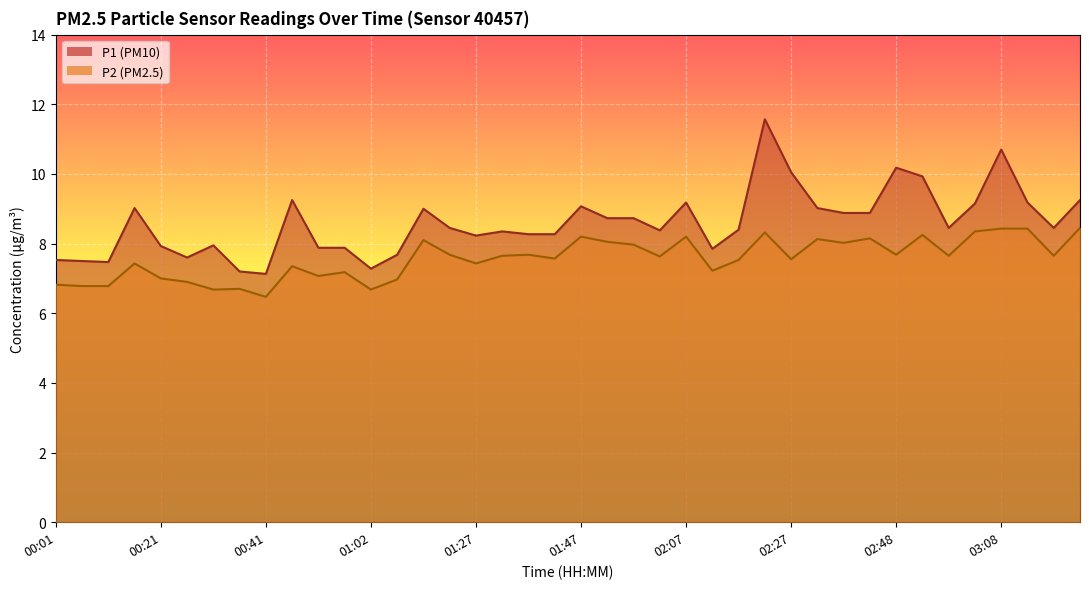

True or false: P2 has a value of 4.9 at 02:37.

False